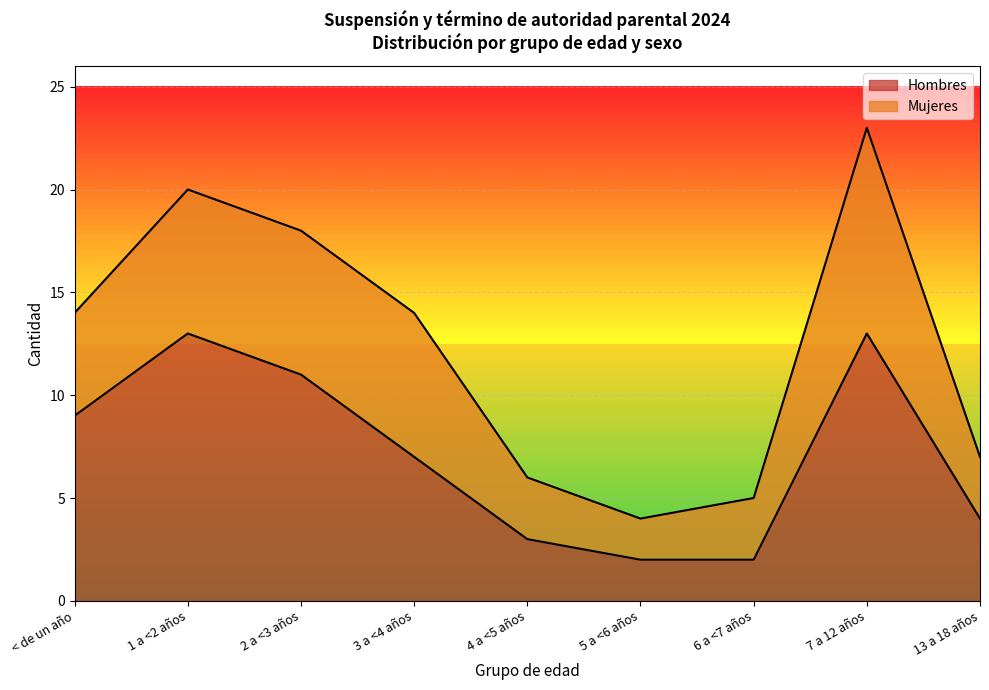

The value at 5 a <6 años is 3. True or false?

False